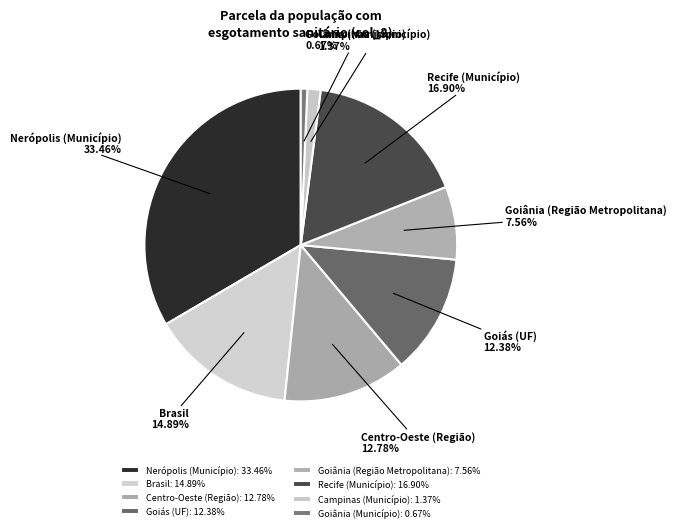

Which slice is the largest?

Nerópolis (Município)